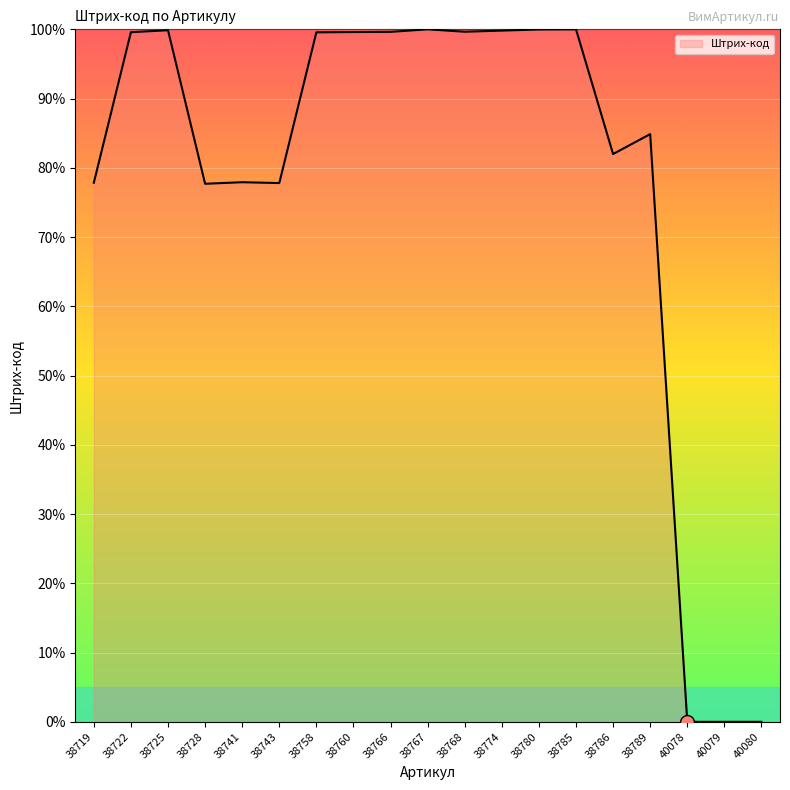

Which has a higher value, 38785 or 38719?

38785